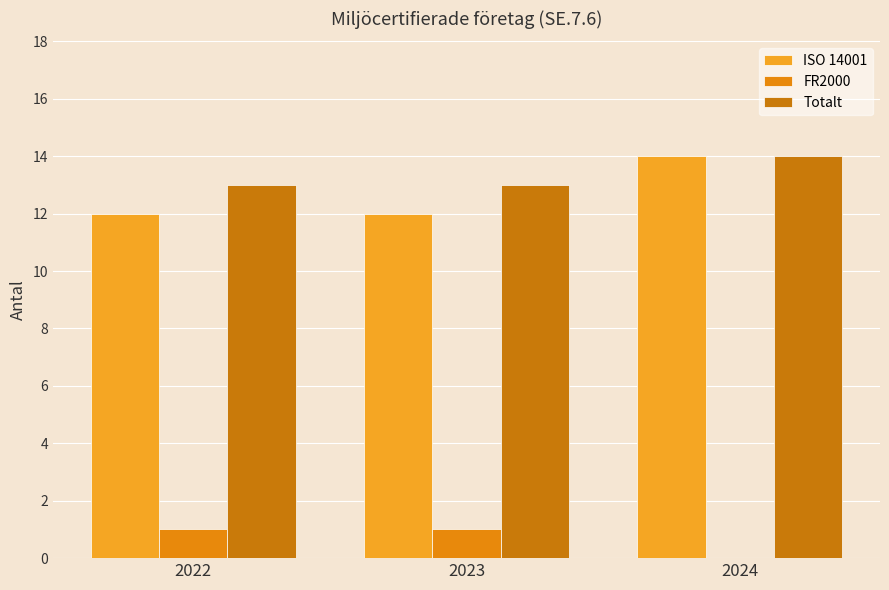

Reading left to right, transcribe all the data shown in this chart.

ISO 14001: 2022=12	2023=12	2024=14
FR2000: 2022=1	2023=1	2024=0
Totalt: 2022=13	2023=13	2024=14